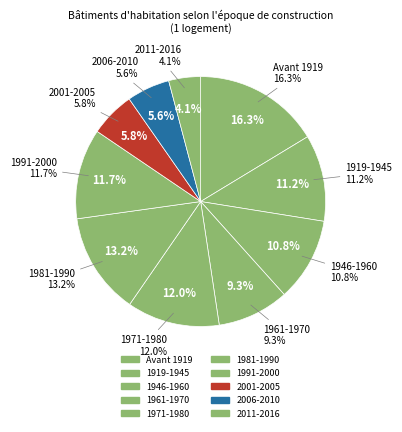

Does any single category account for the majority?

No